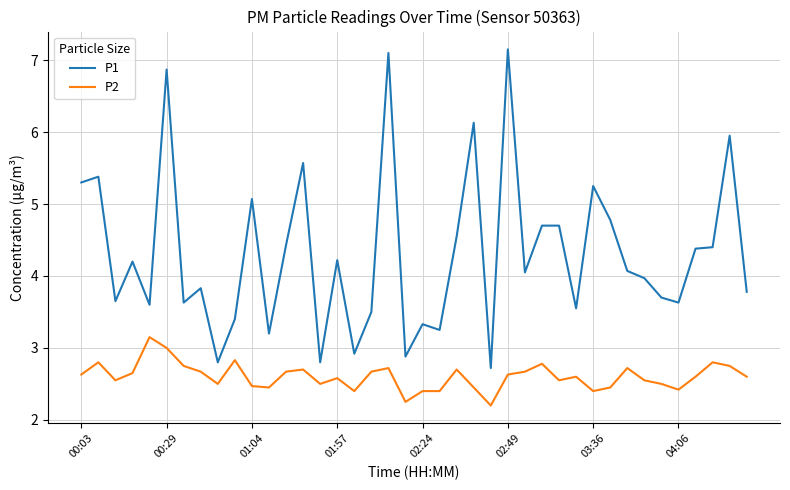

Which series has the largest range (max minus min)?

P1